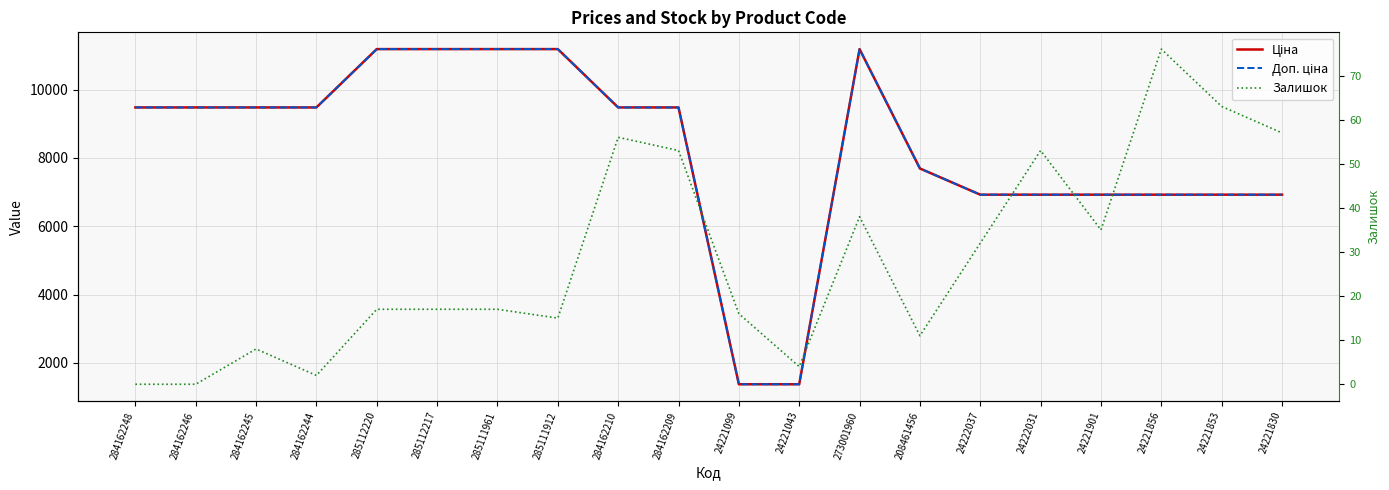

True or false: Ціна and Доп. ціна intersect in this chart.

False